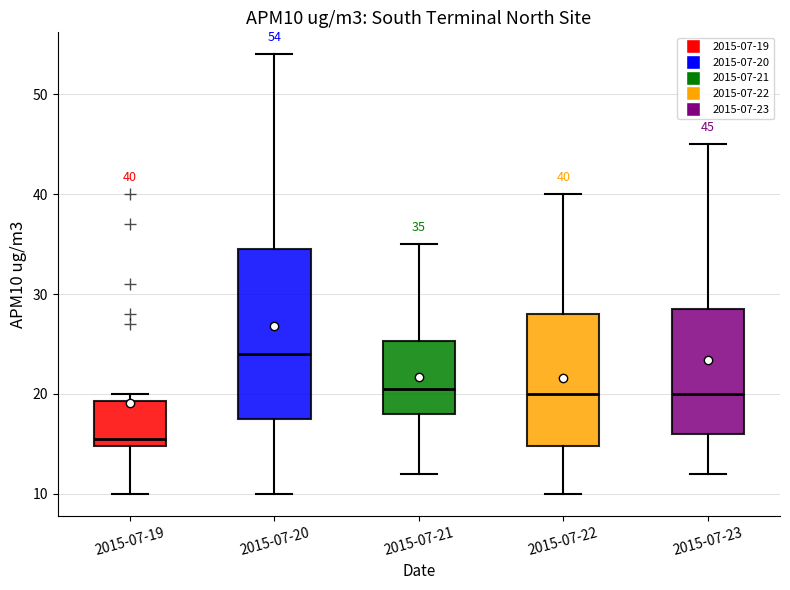

Which box is the tallest, from its lower edge to its upper edge?

2015-07-20